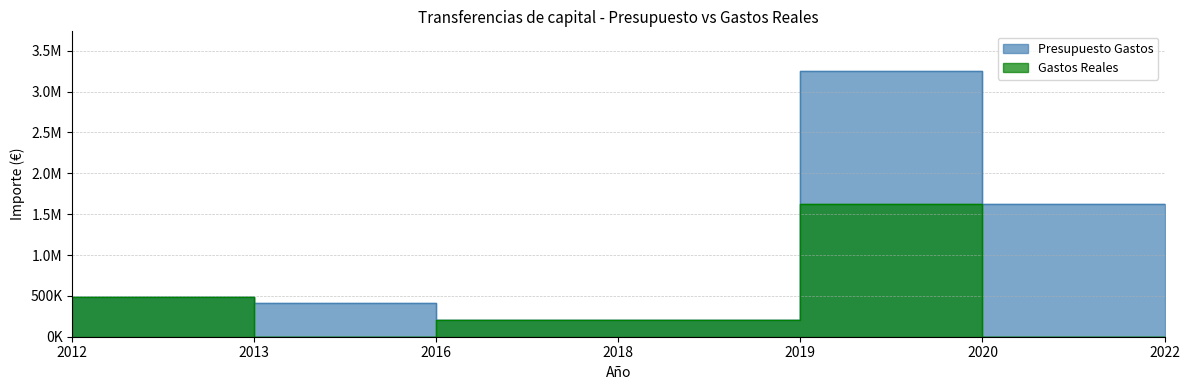

Reading left to right, what are all the values shown in this chart?

Presupuesto Gastos: 2012=489640.0	2013=410045.0	2016=200000.0	2018=200001.0	2019=3250000.0	2020=1625000.0	2022=1625000.0
Gastos Reales: 2012=489639.8	2013=0.0	2016=200000.0	2018=200000.0	2019=1625000.0	2020=0.0	2022=0.0